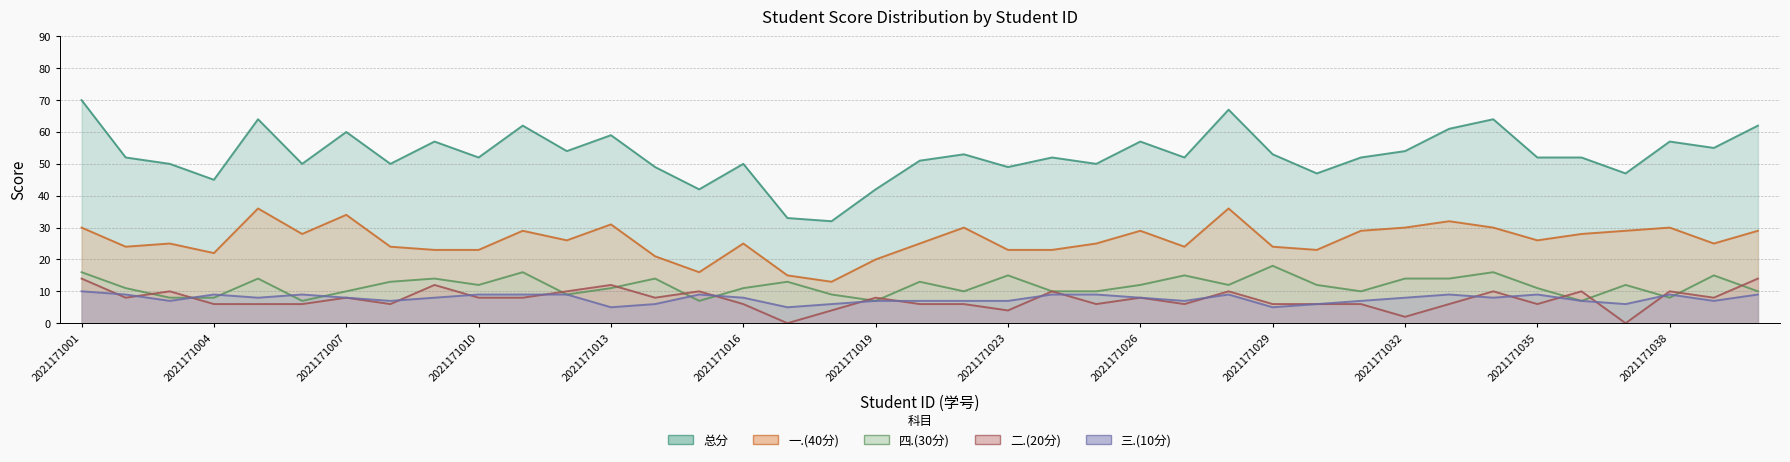

Is it true that 总分 equals 50 at 2021171025?

True